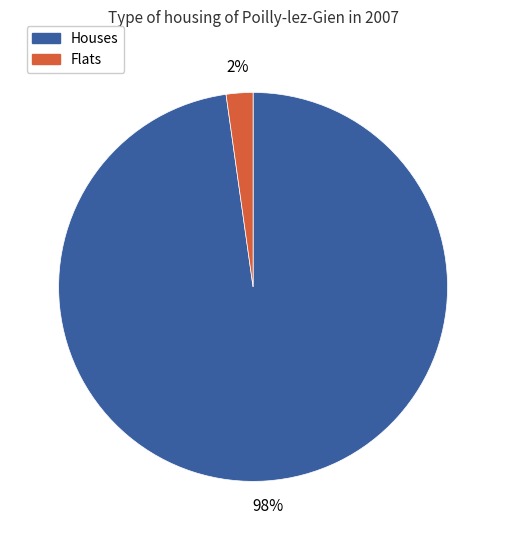

Rank the categories by value from highest to lowest.

Houses, Flats